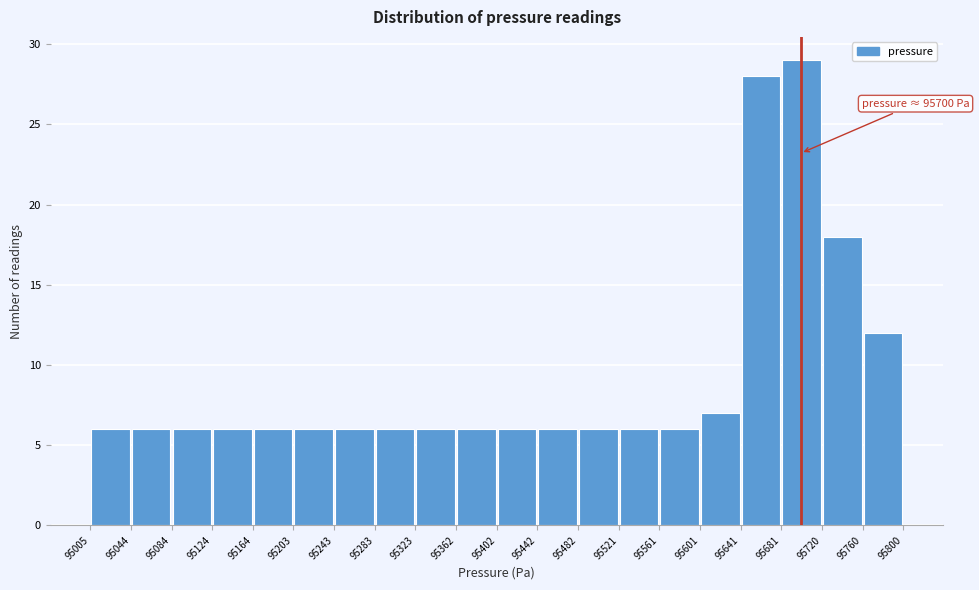

Over which range of the x-axis is the bar tallest?

95681 to 95720